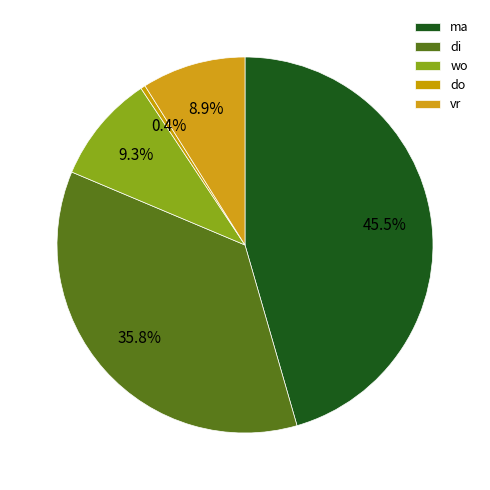

Does wo account for over 50% of the chart?

No